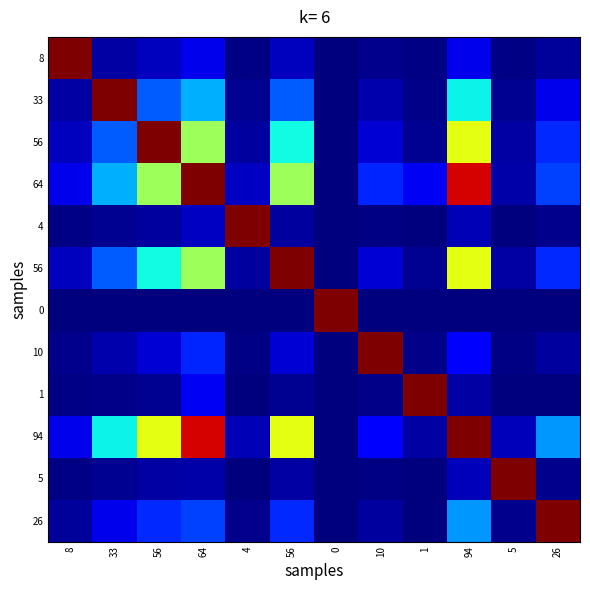

At which category does the chart reach its peak across all series?

8